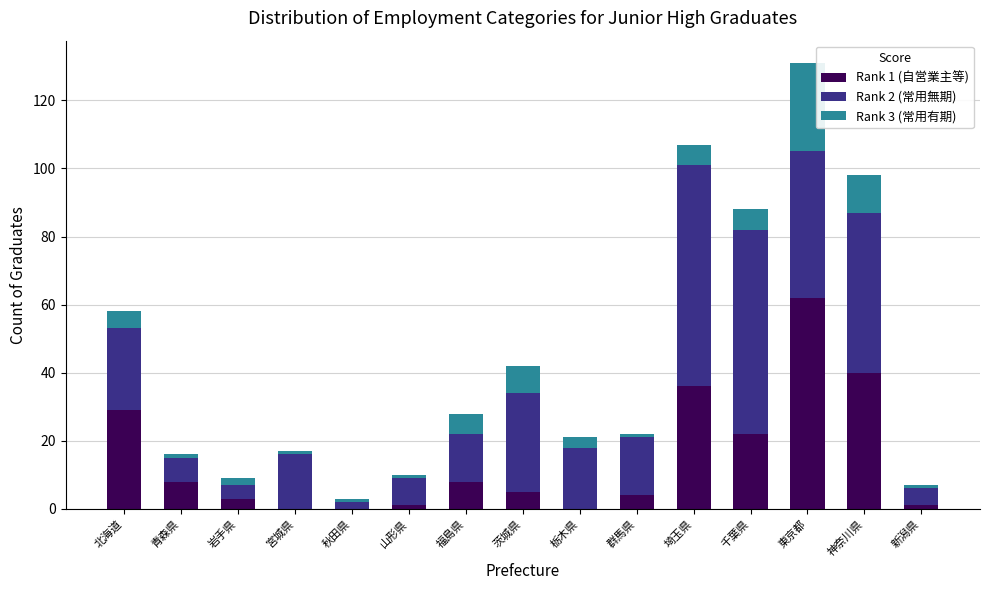

At which category is the sum across all series the highest?

東京都